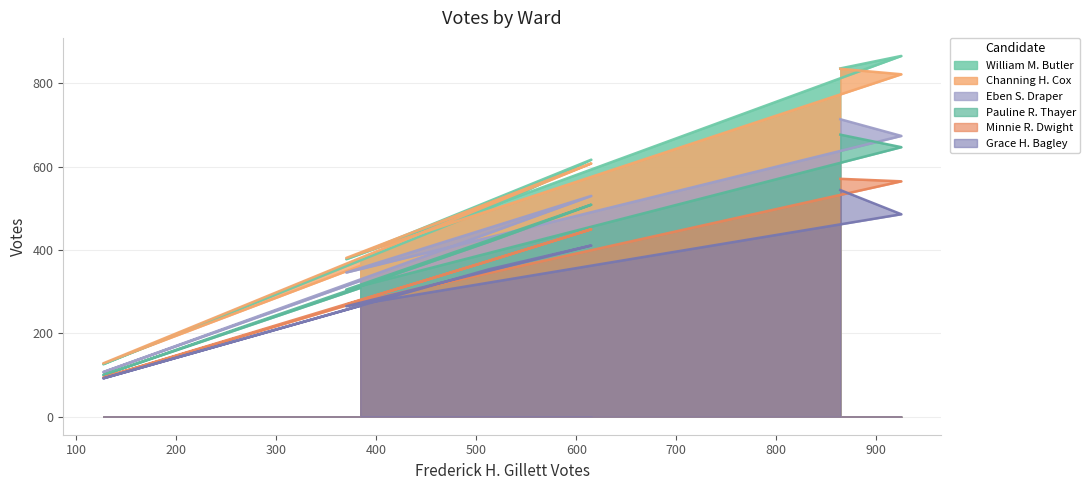

In Channing H. Cox, how many points are higher than both neighbors (excluding endpoints)?

1